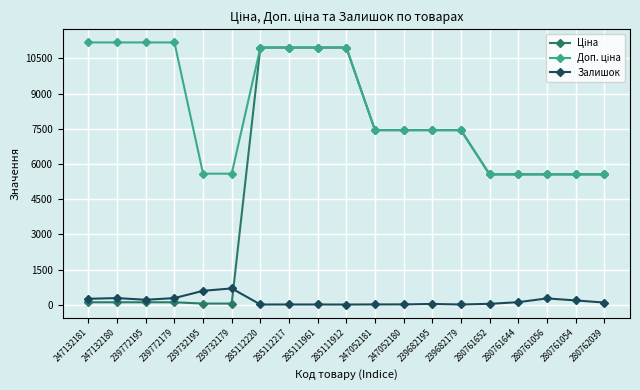

The Залишок series shows 15.0 at 285111912. True or false?

True